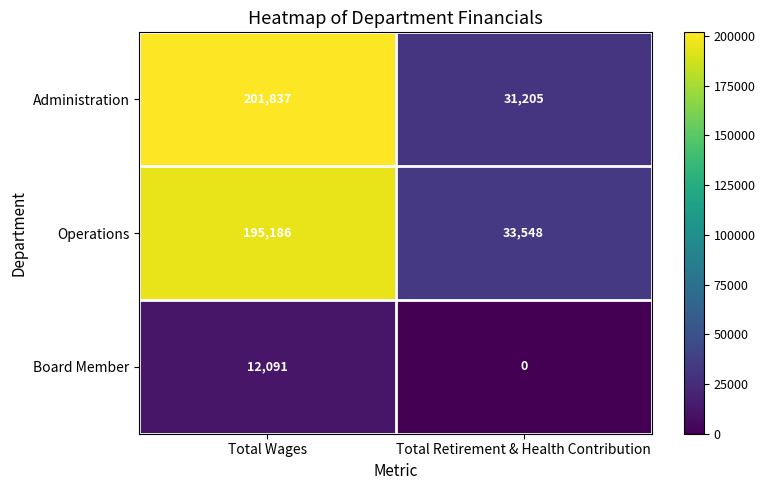

The value of Administration at Total Wages is 263402. True or false?

False